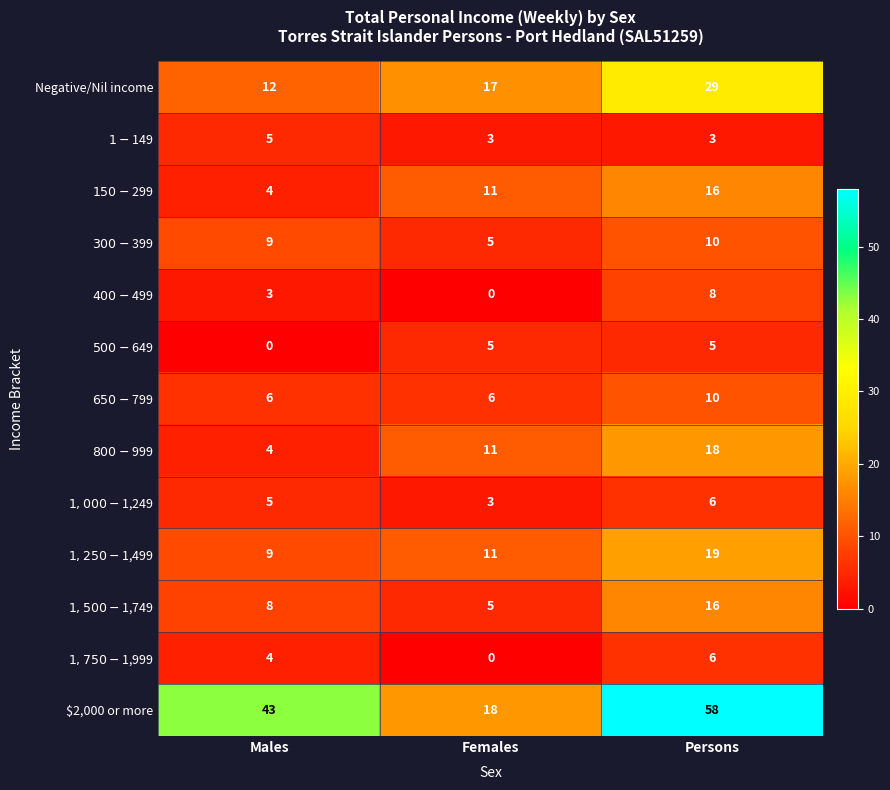

Which series has the largest total across all categories?

$2,000 or more